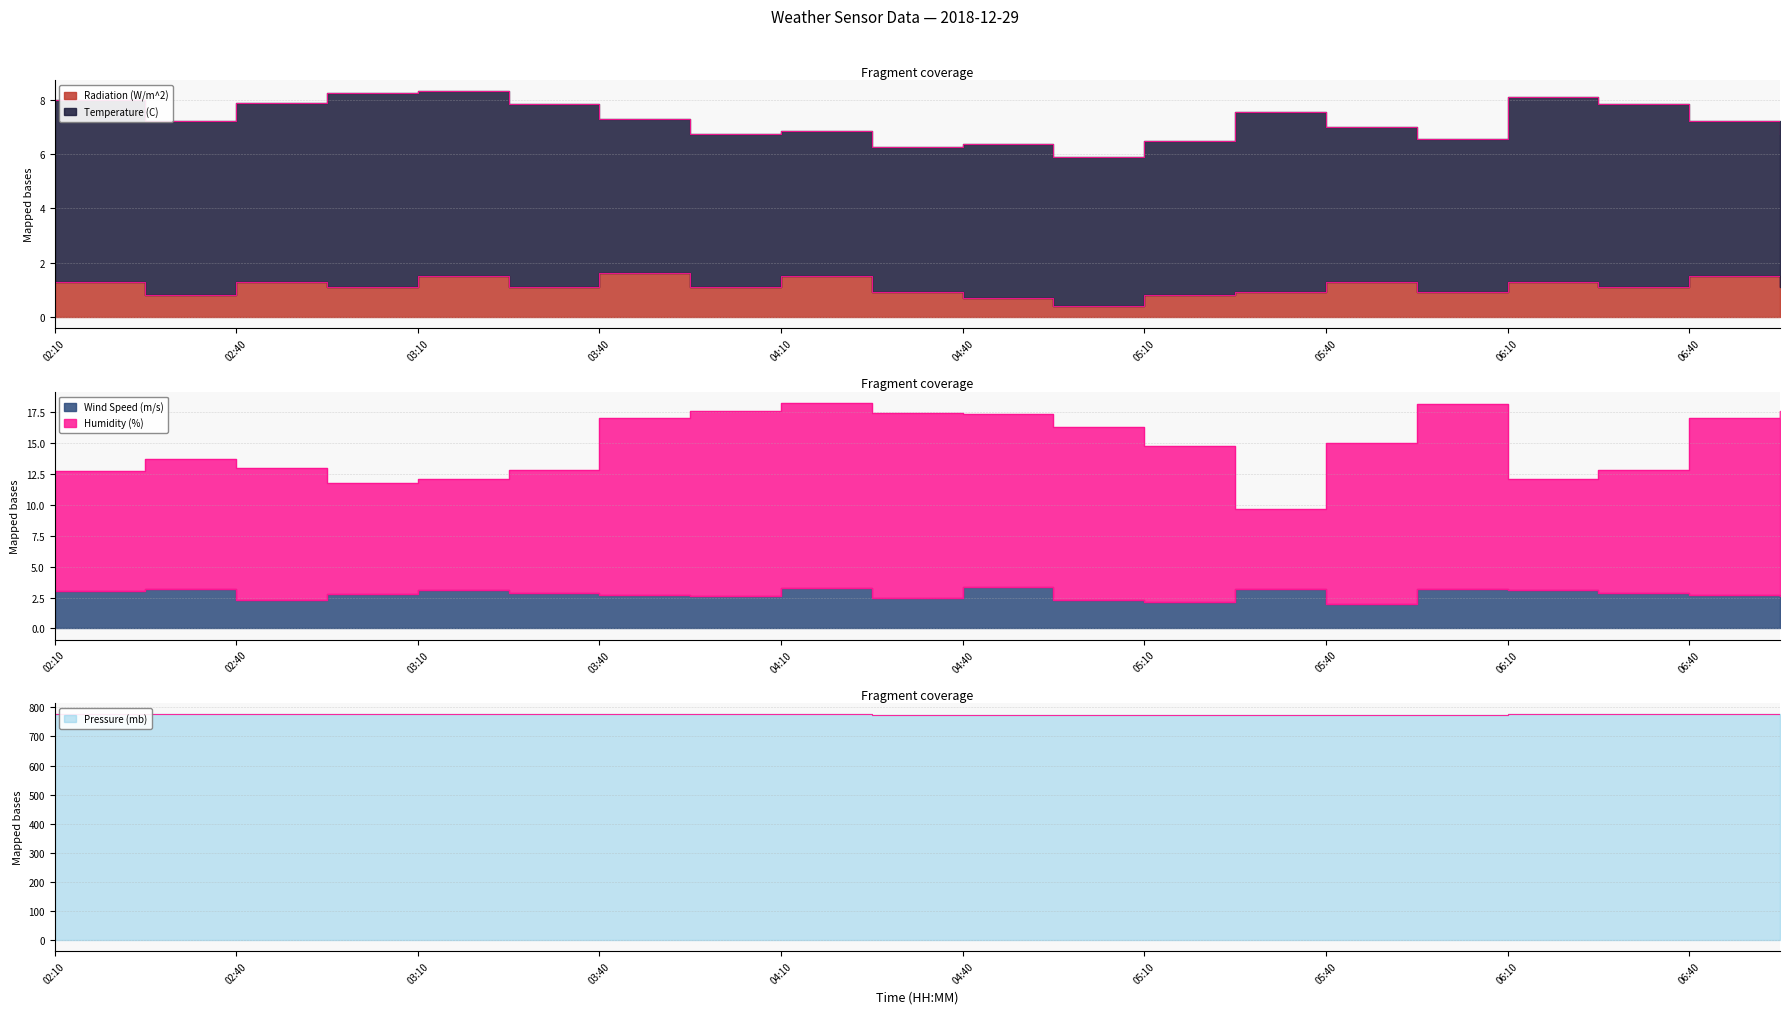

True or false: Pressure (mb) has more than 2 interior local peaks.

False